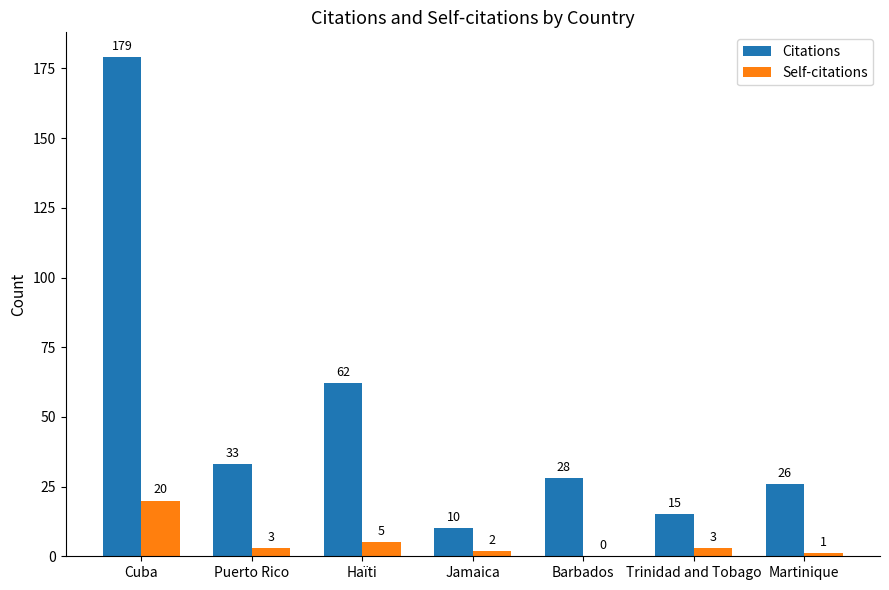

Are the bars horizontal?

No